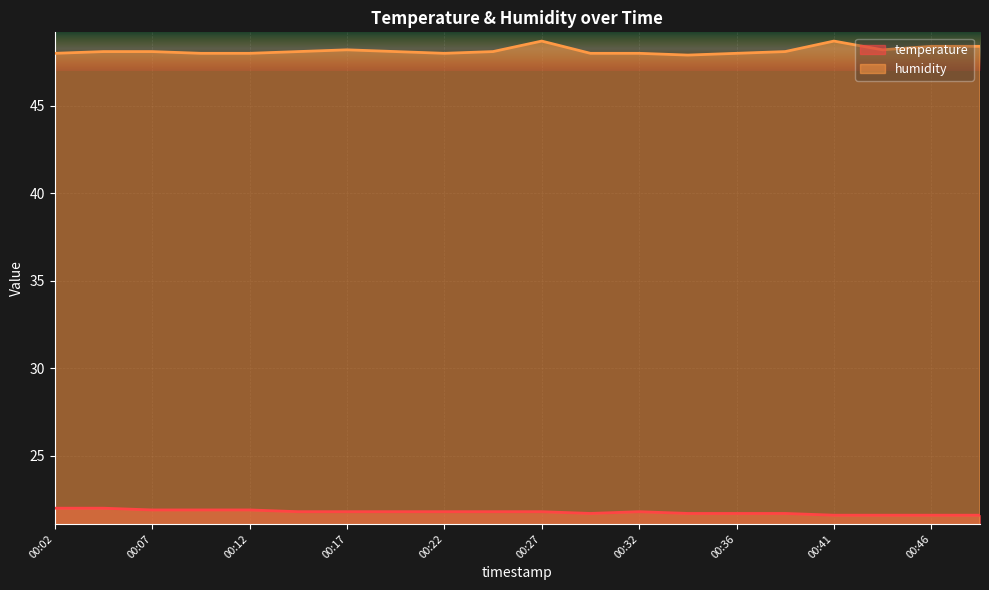

Where is the first local maximum for humidity?

00:17